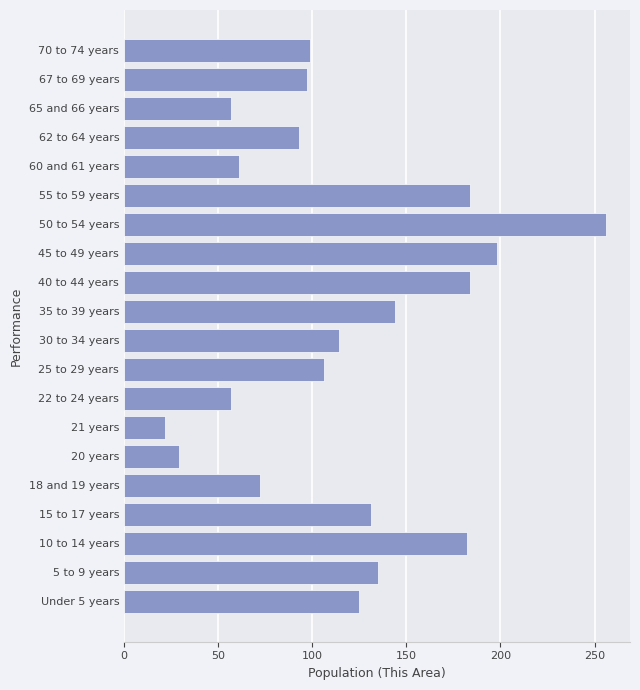

Between 45 to 49 years and 22 to 24 years, which is larger?

45 to 49 years